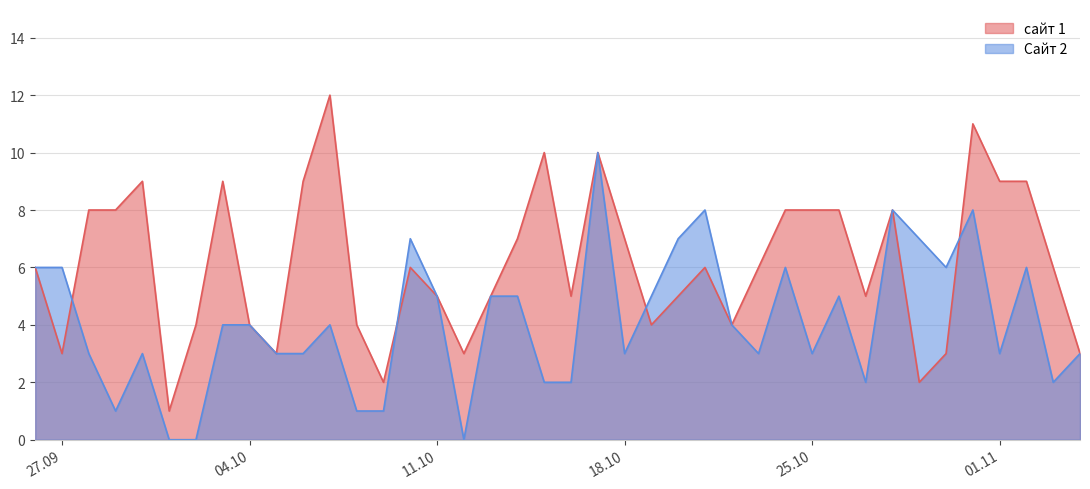

What is the difference between the сайт 1 values at 2016-11-03 and 2016-11-02?

3